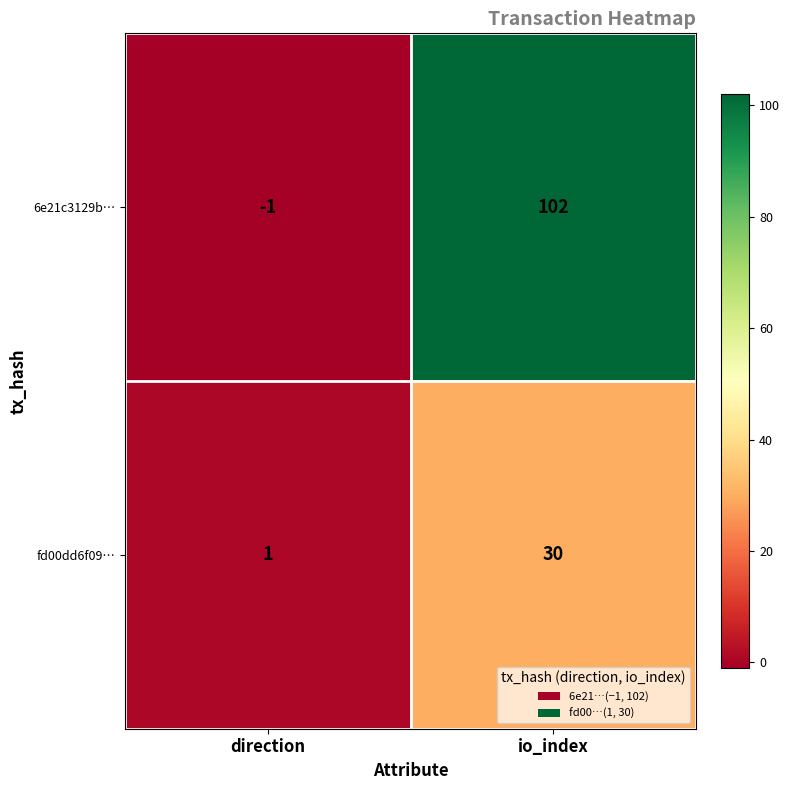

Where is fd00dd6f09… nearest to the value 15?

direction